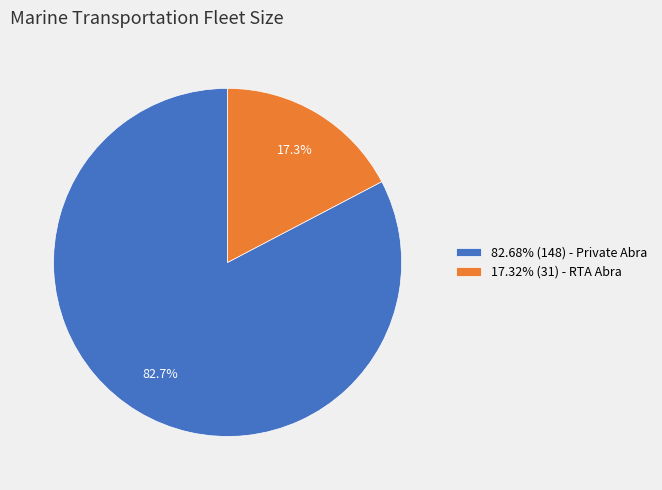

Is 82.68% (148) - Private Abra the majority of the pie?

Yes